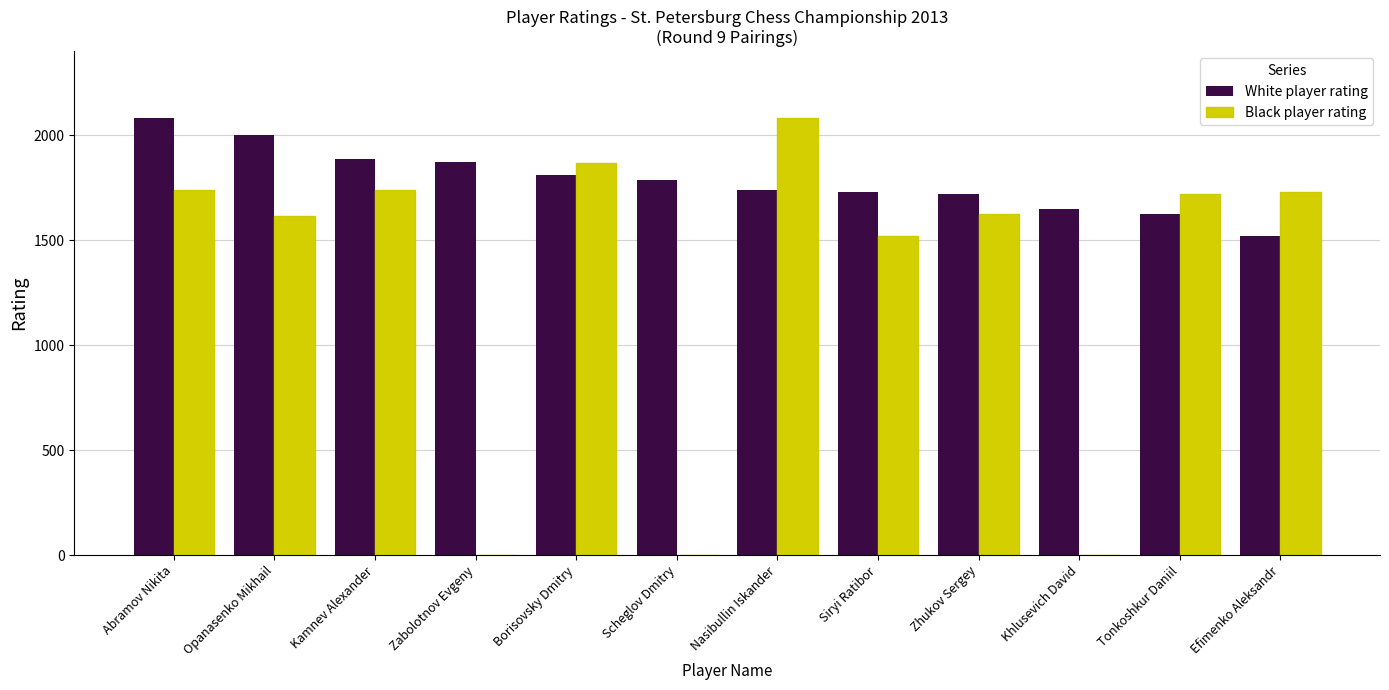

Which series has the widest spread of values?

Black player rating